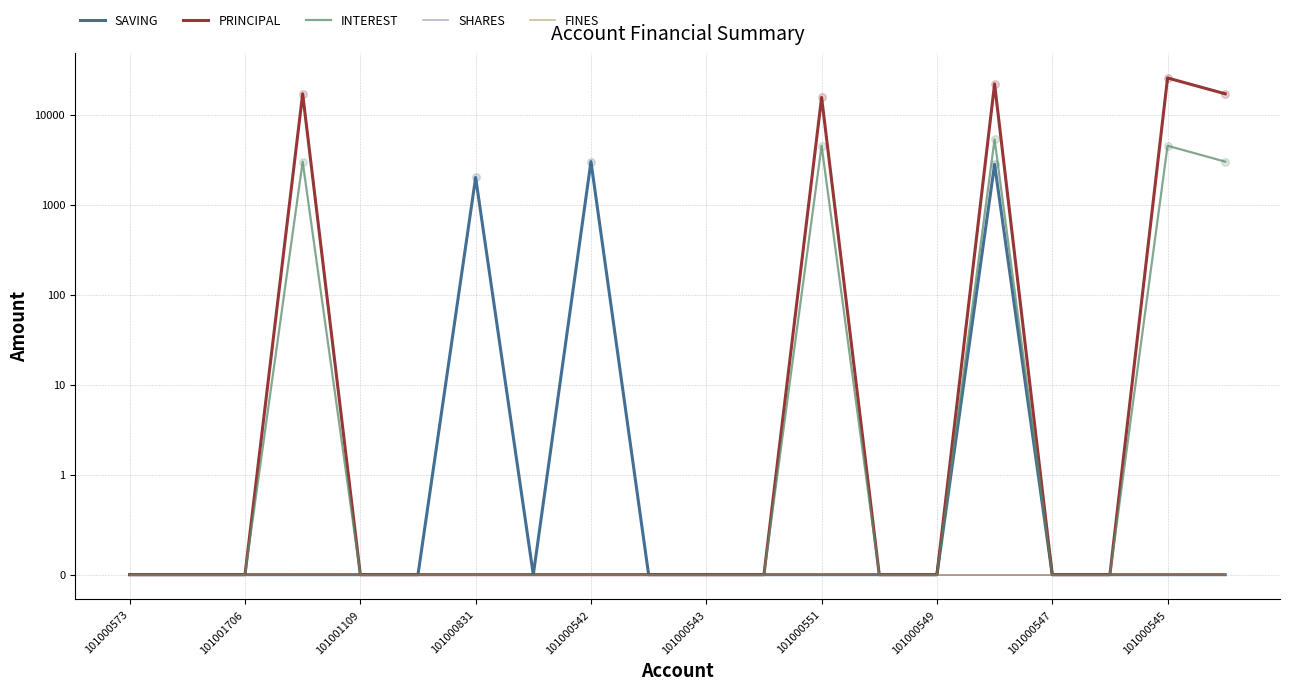

What are all the series names shown in the legend?

SAVING, PRINCIPAL, INTEREST, SHARES, FINES